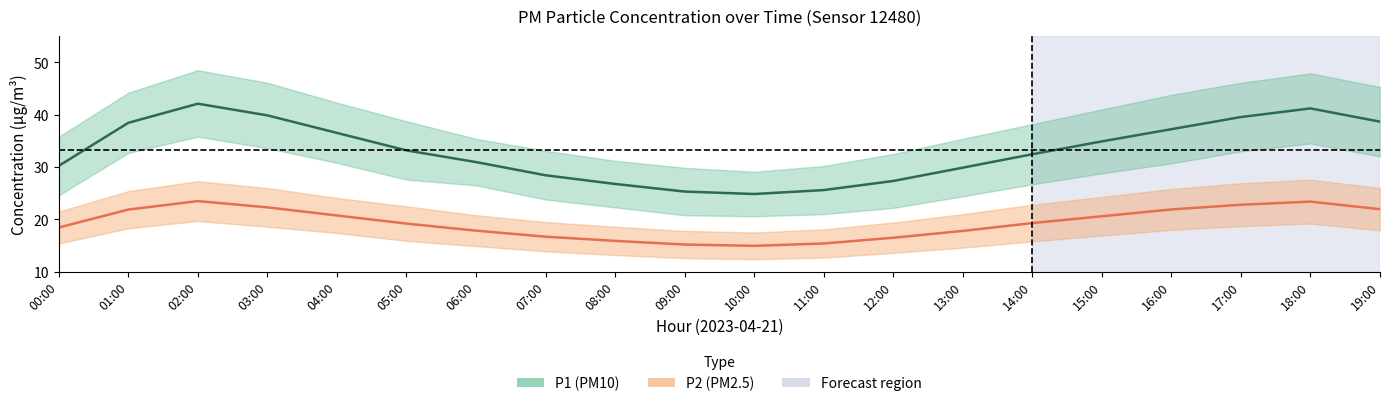

Is the value of P1 at 07:00 greater than the value of P2 at 08:00?

Yes